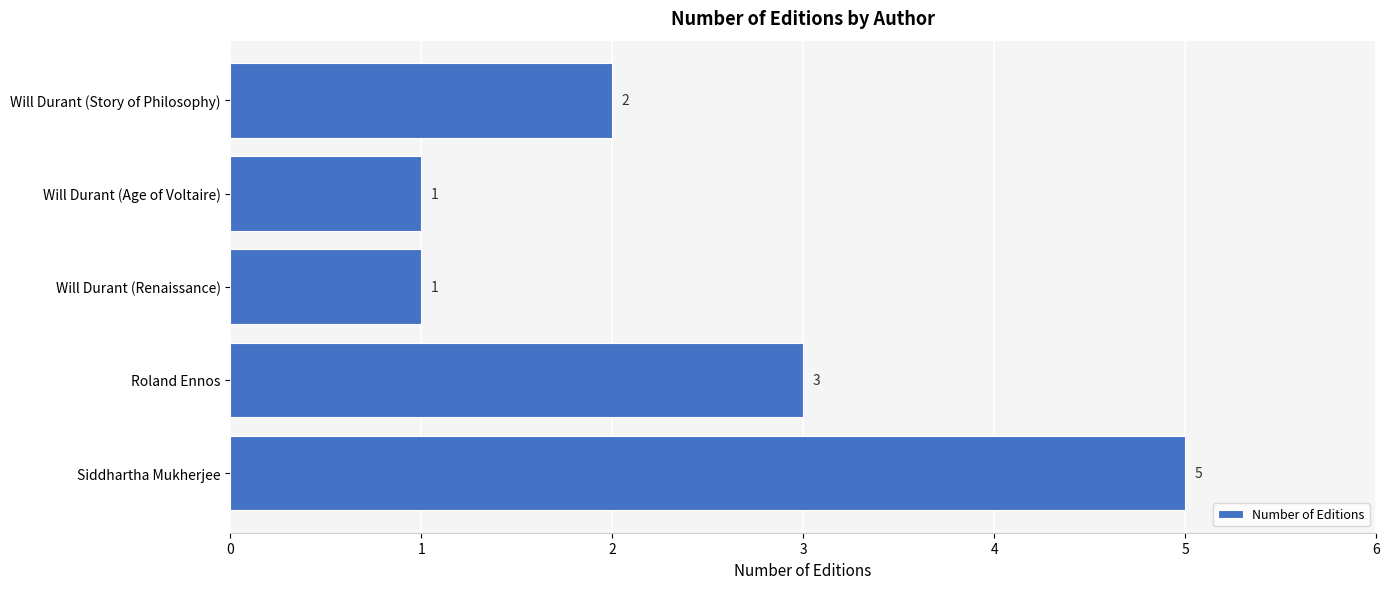

True or false: the data shows 1 at Will Durant (Age of Voltaire).

True